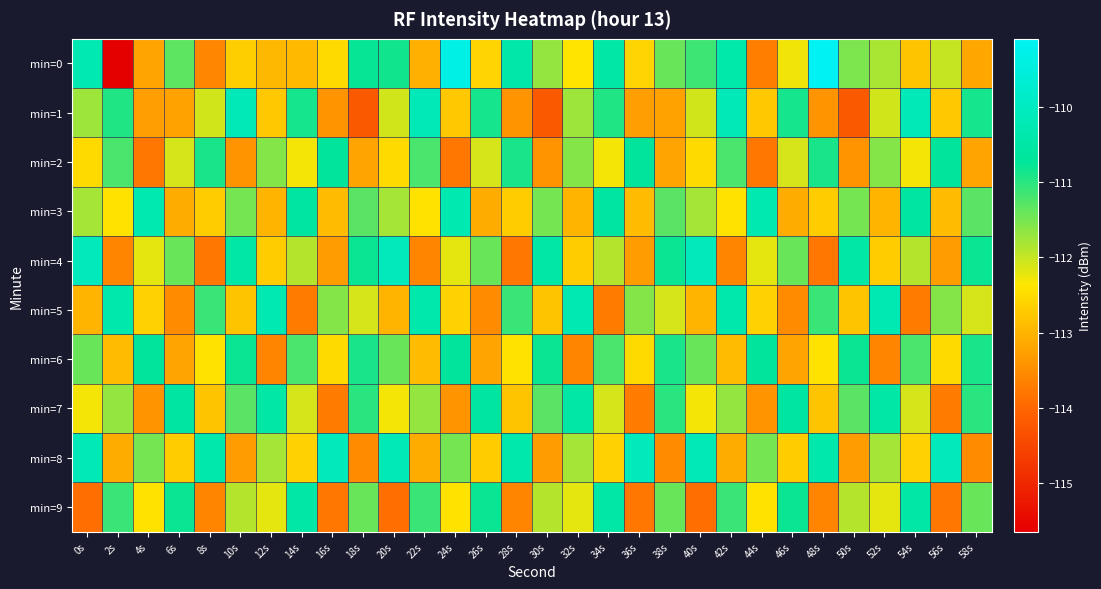

Which series has the largest total across all categories?

min=8